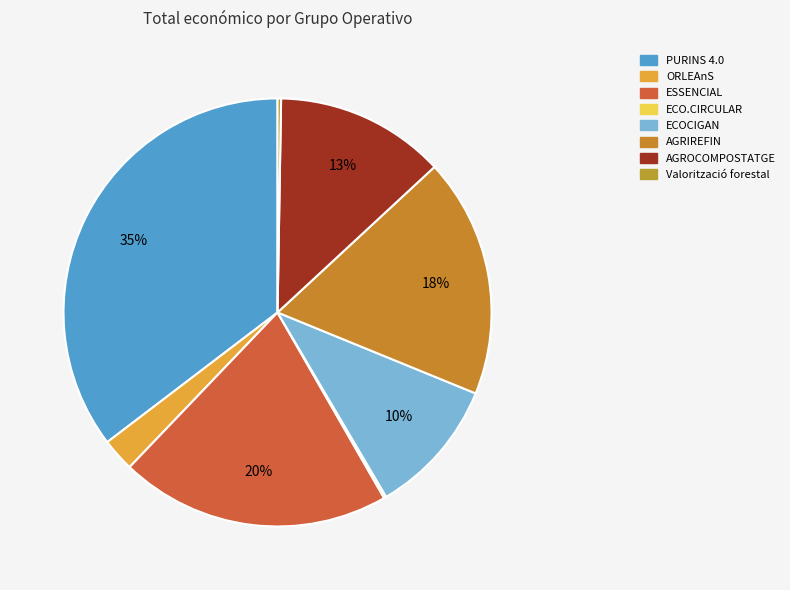

To the nearest percent, what is the difference between the largest and smallest slice percentages?

35%